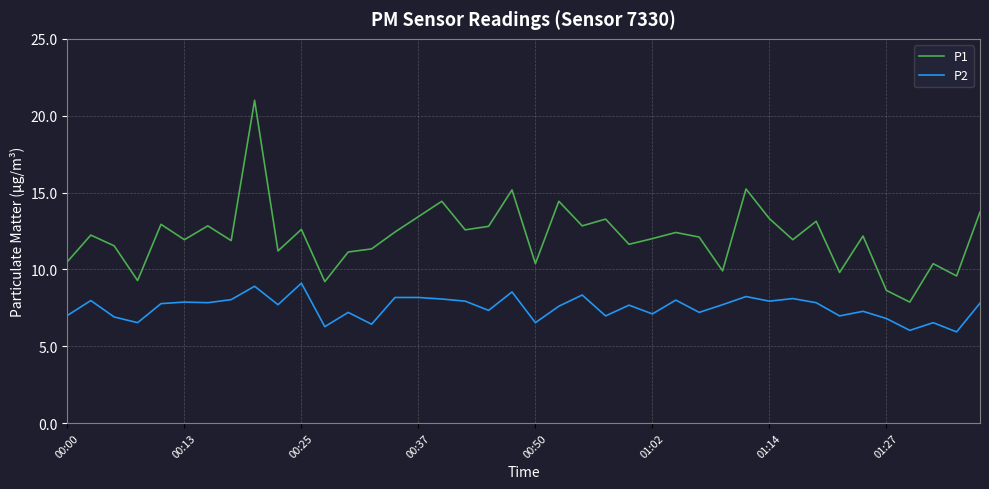

Which series has the largest total across all categories?

P1